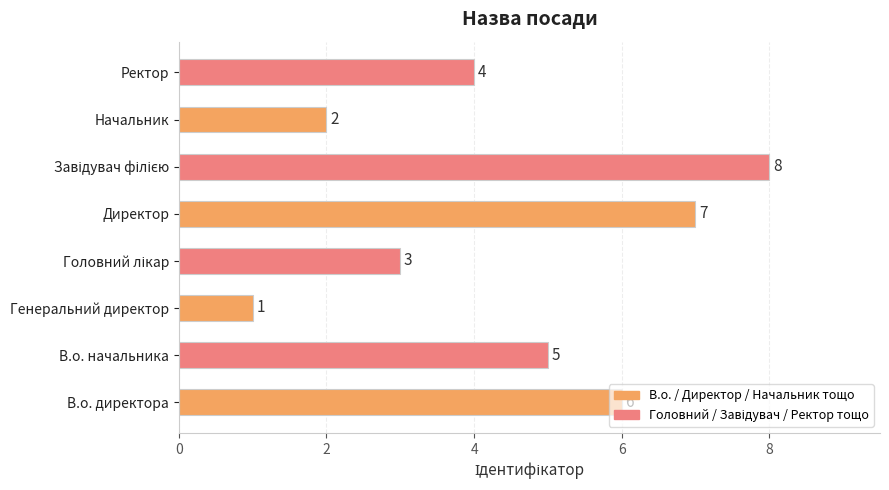

The value at В.о. начальника is 5. True or false?

True